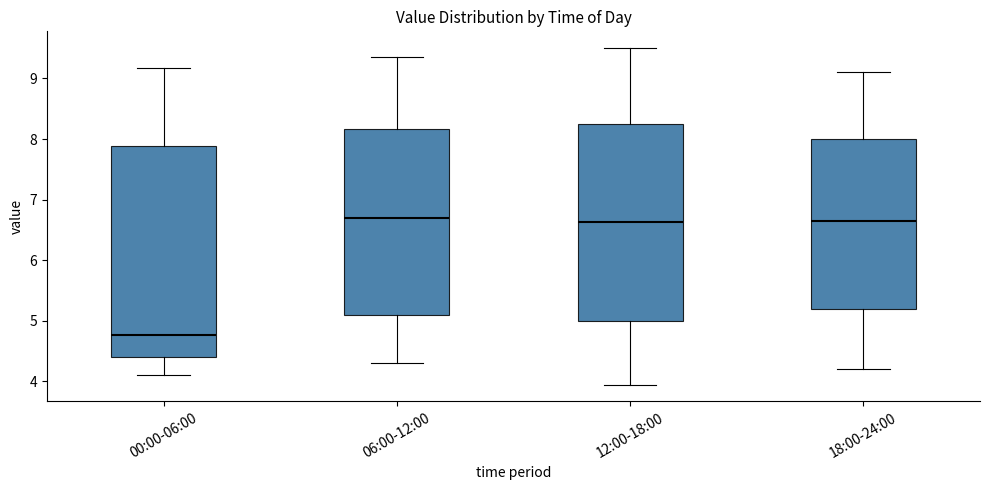

Which box has the lowest median line?

00:00-06:00